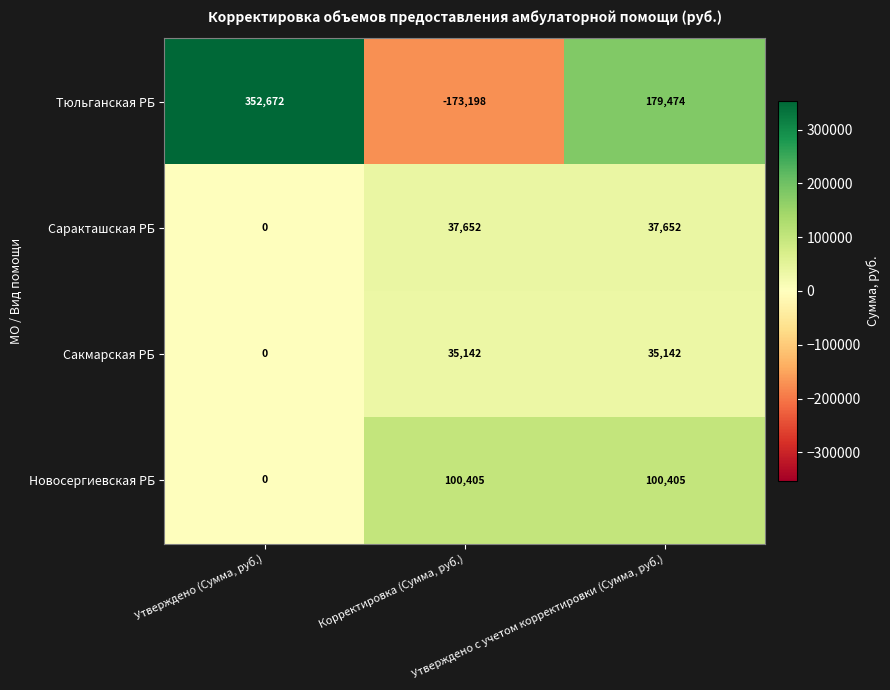

List the series in order of their peak value, highest first.

Тюльганская РБ, Новосергиевская РБ, Саракташская РБ, Сакмарская РБ